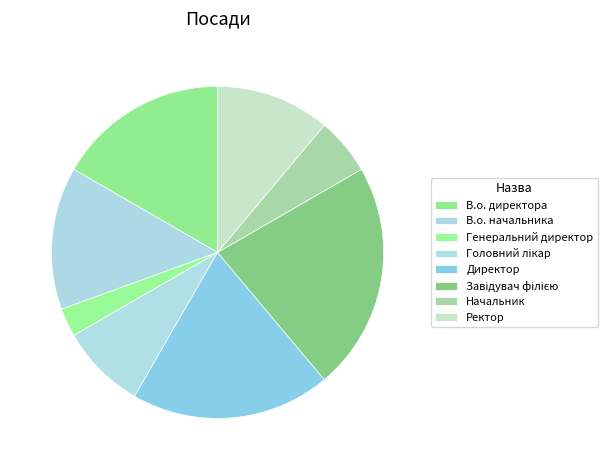

What is the largest slice in the pie chart?

Завідувач філією